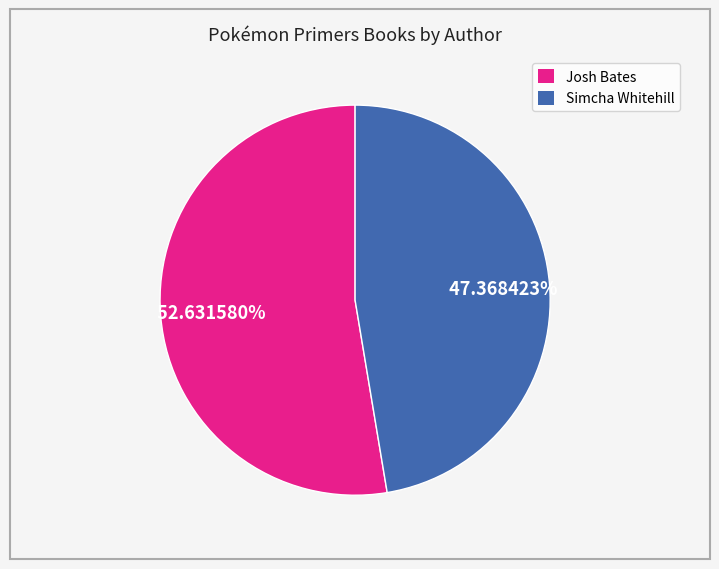

Which has a higher value, Simcha Whitehill or Josh Bates?

Josh Bates